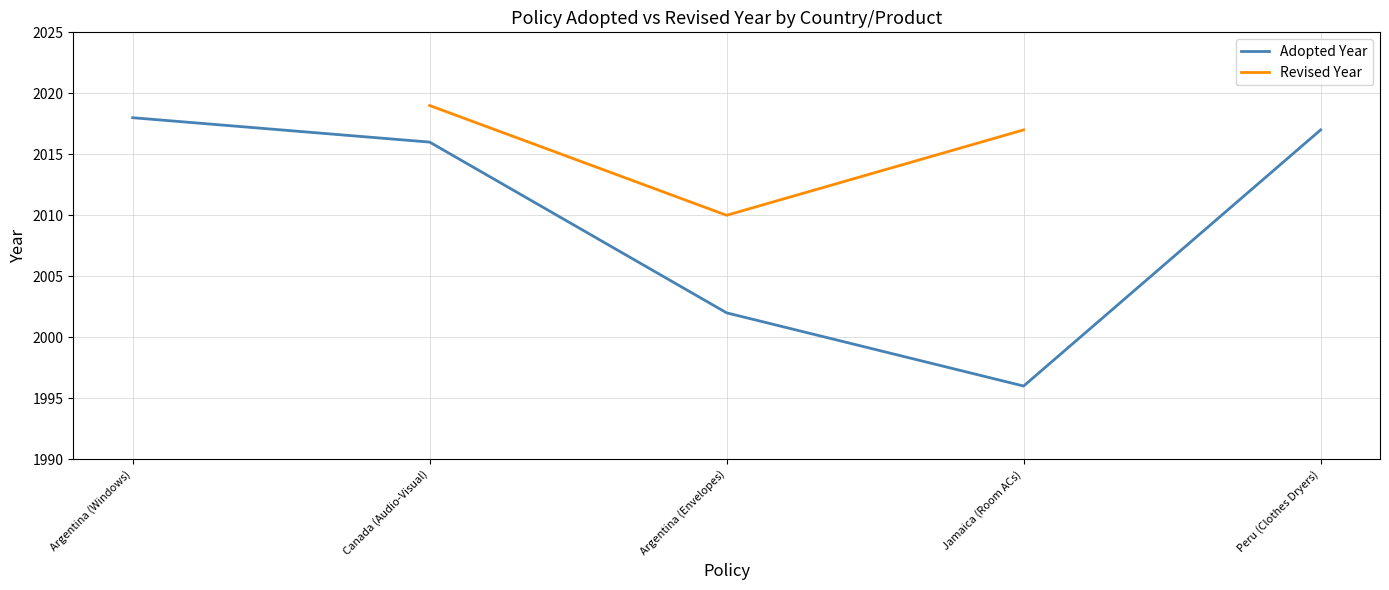

How many lines are shown in the chart?

2